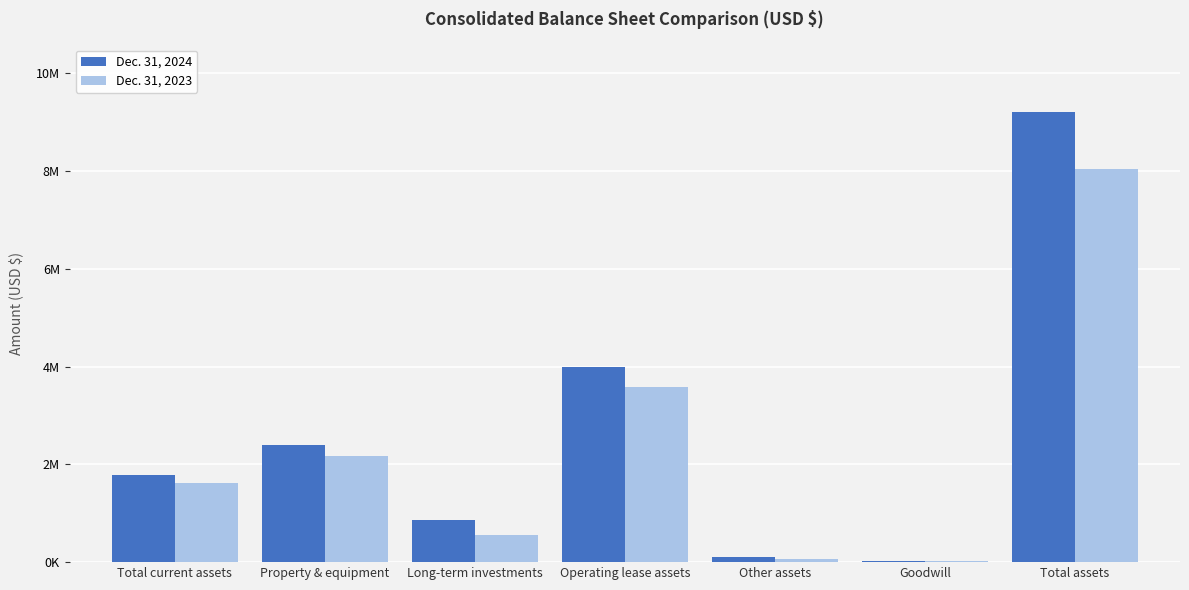

Are the bars horizontal?

No